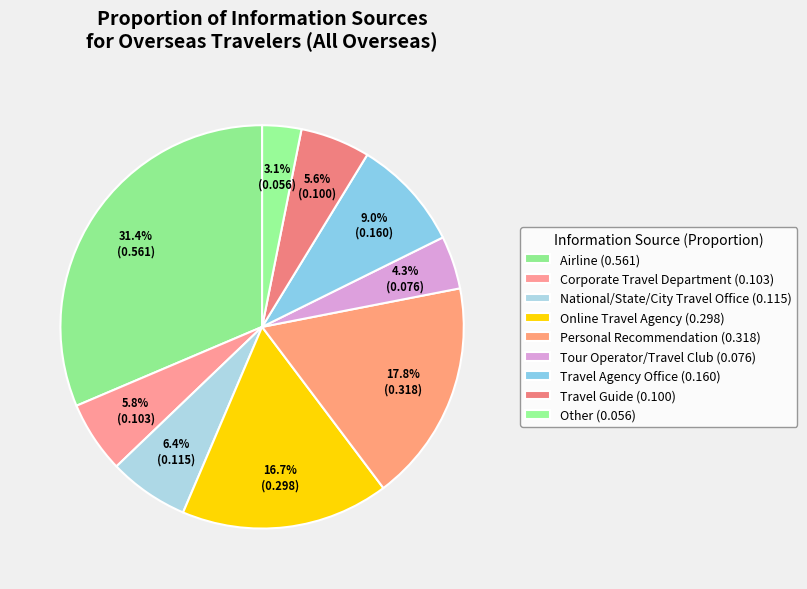

How many slices are in this pie chart?

9